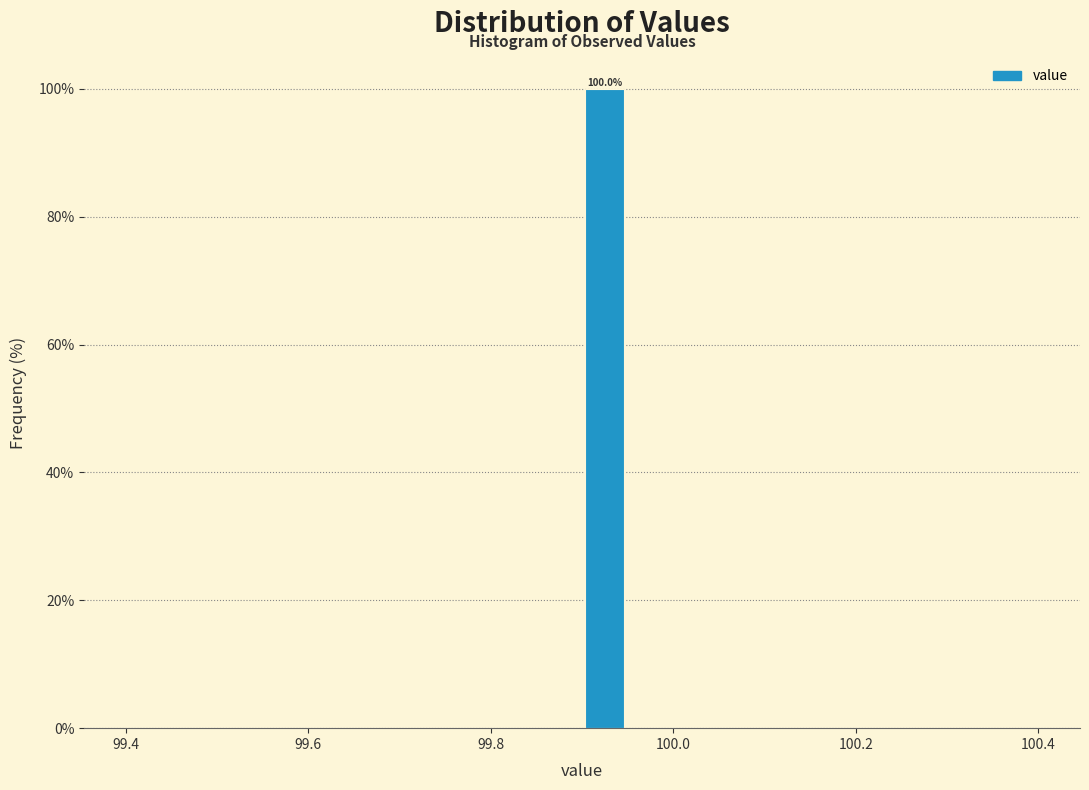

Read against the x-axis, roughly where is the centre of the tallest bar?

99.92